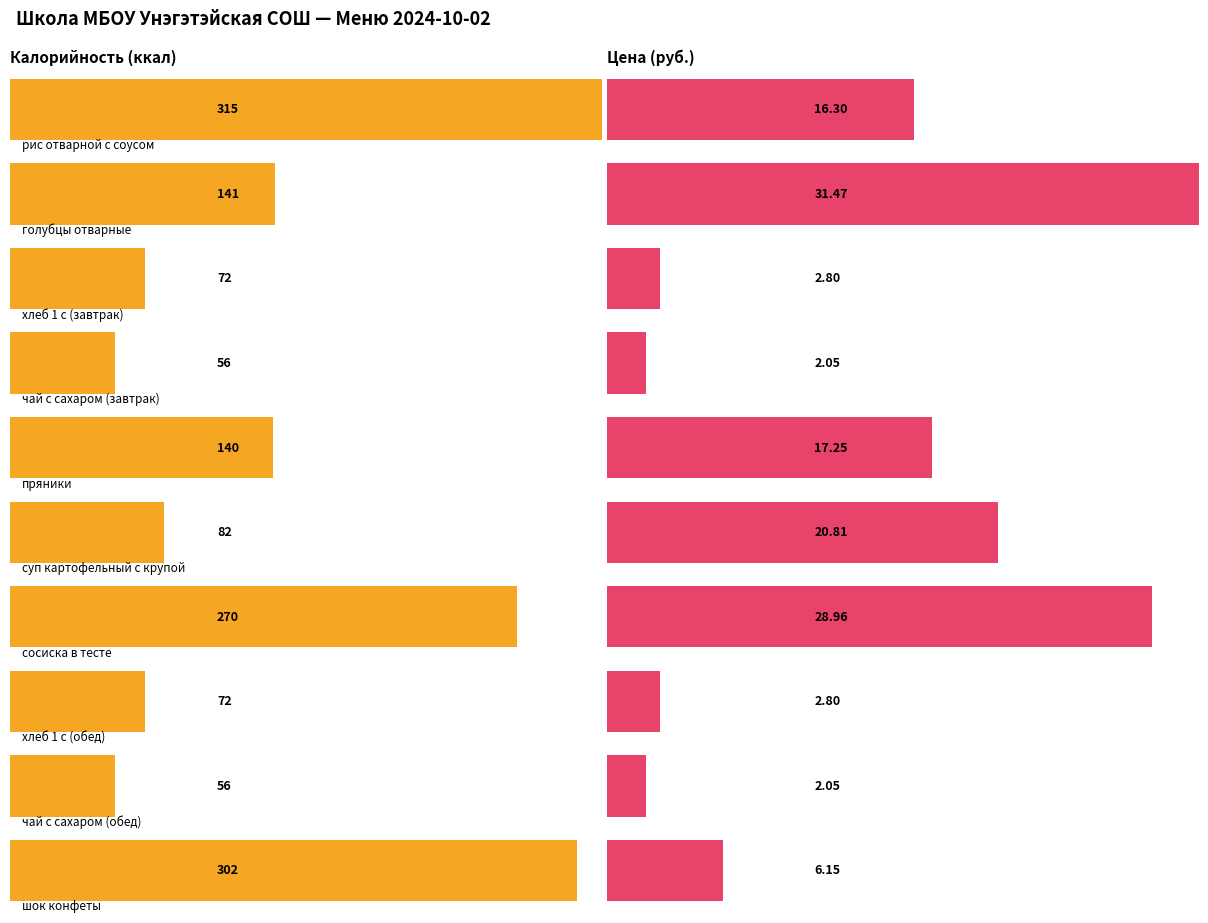

Reading left to right, extract all data points from this chart.

Калорийность: рис отварной с соусом=315.0	голубцы отварные=141.0	хлеб 1 с (завтрак)=72.0	чай с сахаром (завтрак)=56.0	пряники=140.0	суп картофельный с крупой=82.0	сосиска в тесте=270.0	хлеб 1 с (обед)=72.0	чай с сахаром (обед)=56.0	шок конфеты=302.0
Цена: рис отварной с соусом=16.3	голубцы отварные=31.5	хлеб 1 с (завтрак)=2.8	чай с сахаром (завтрак)=2.0	пряники=17.2	суп картофельный с крупой=20.8	сосиска в тесте=29.0	хлеб 1 с (обед)=2.8	чай с сахаром (обед)=2.0	шок конфеты=6.2